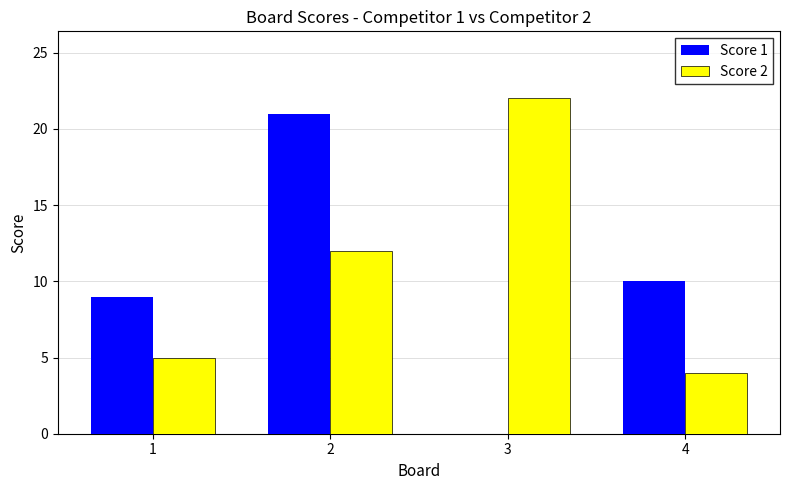

Which series changed the most between 2 and 3?

Score 1